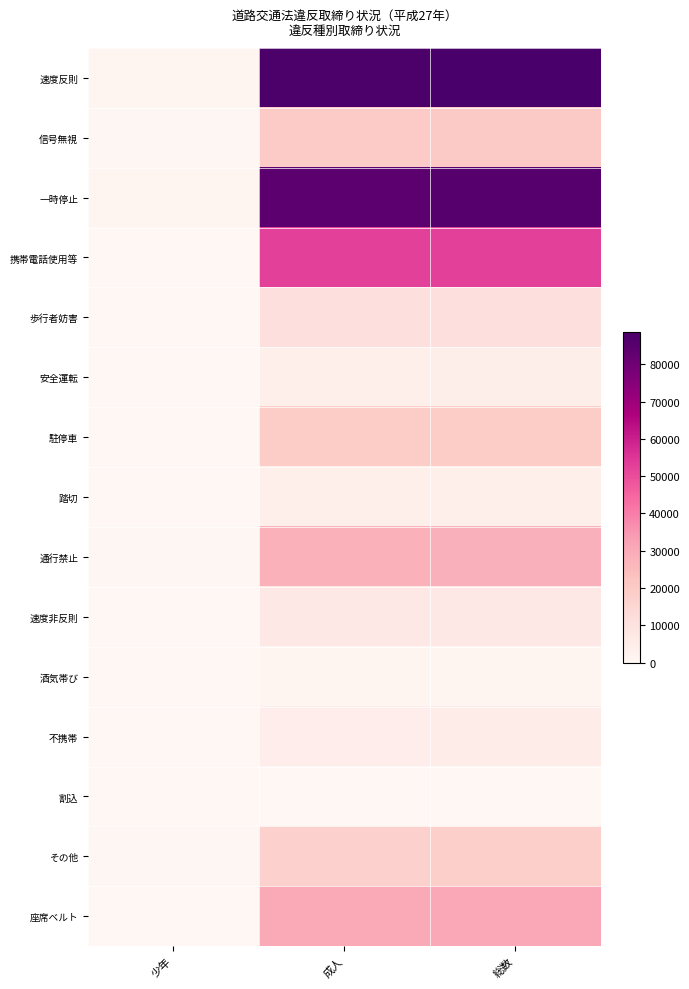

Rank the series by their maximum value, from lowest to highest.

割込, 酒気帯び, 踏切, 安全運転, 不携帯, 速度非反則, 歩行者妨害, その他, 駐停車, 信号無視, 通行禁止, 座席ベルト, 携帯電話使用等, 一時停止, 速度反則